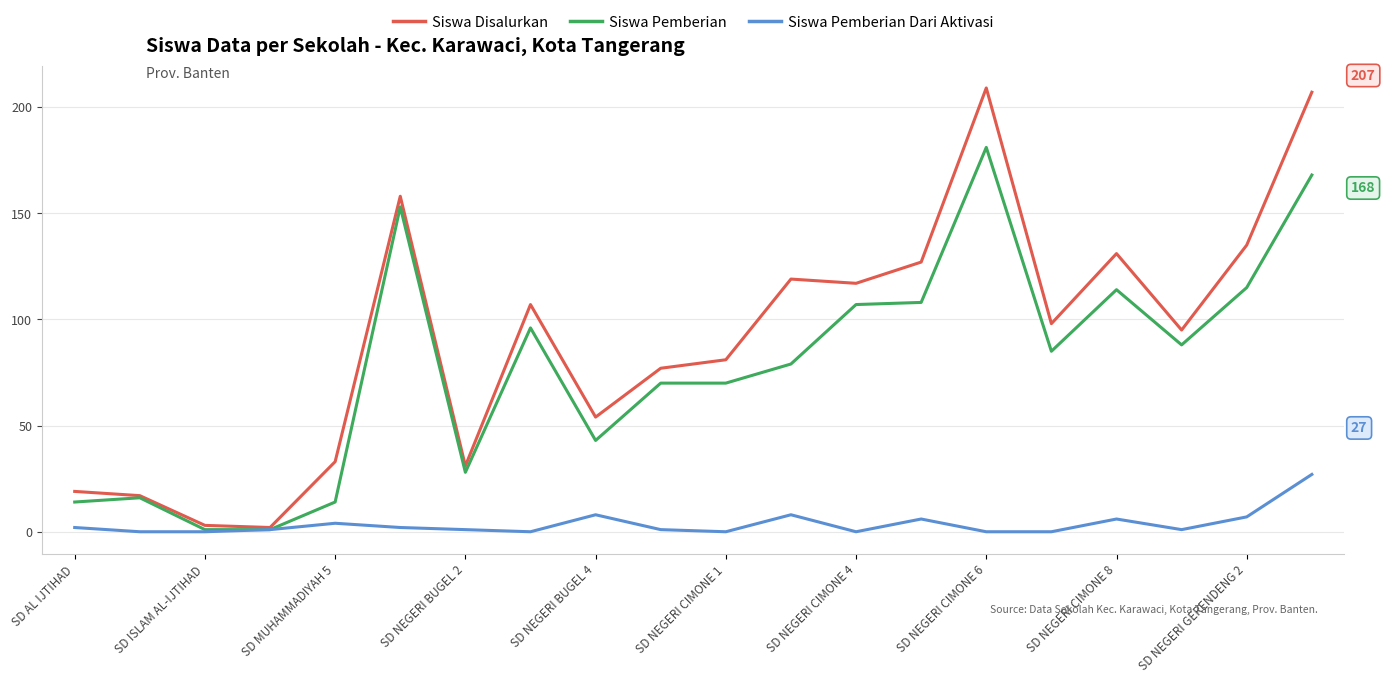

Does the chart have visible grid lines?

Yes